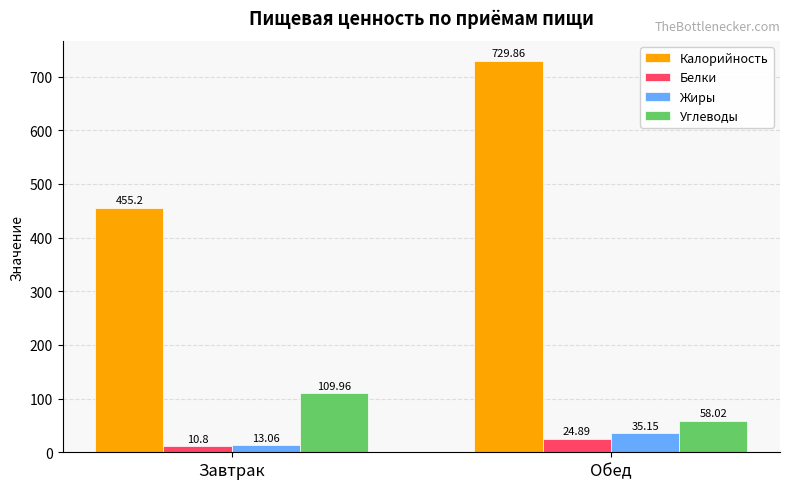

True or false: Калорийность has a value of 455.2 at Завтрак.

True